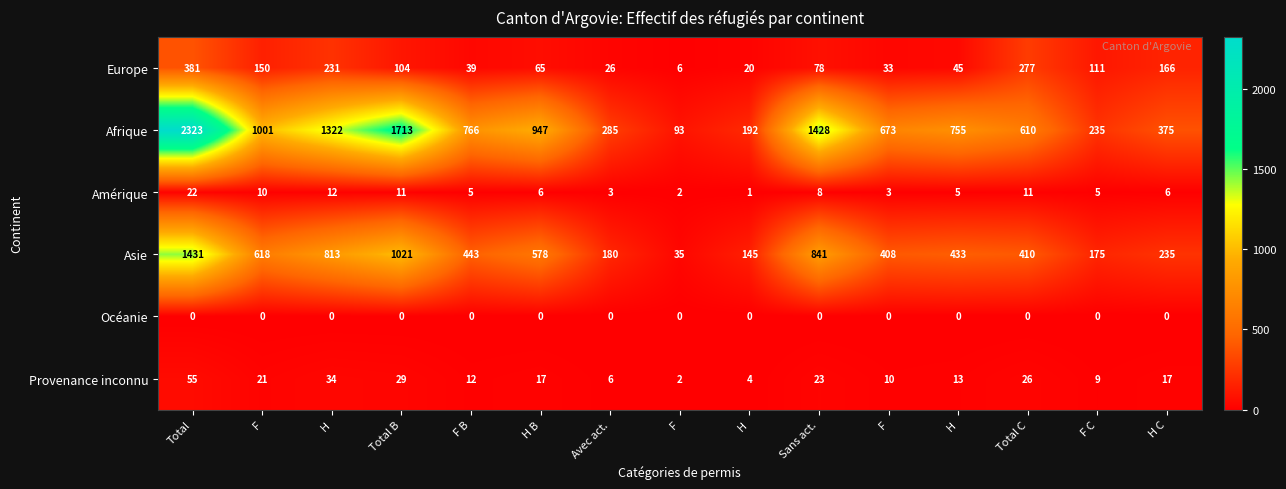

How many series are shown in this chart?

6